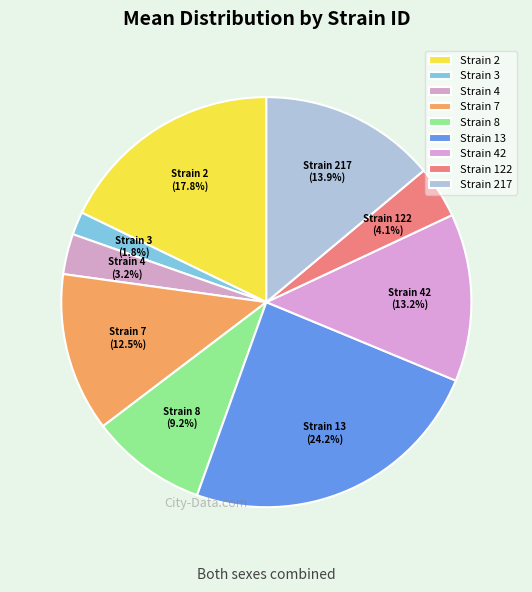

Does Strain 122 represent more than half of the total?

No